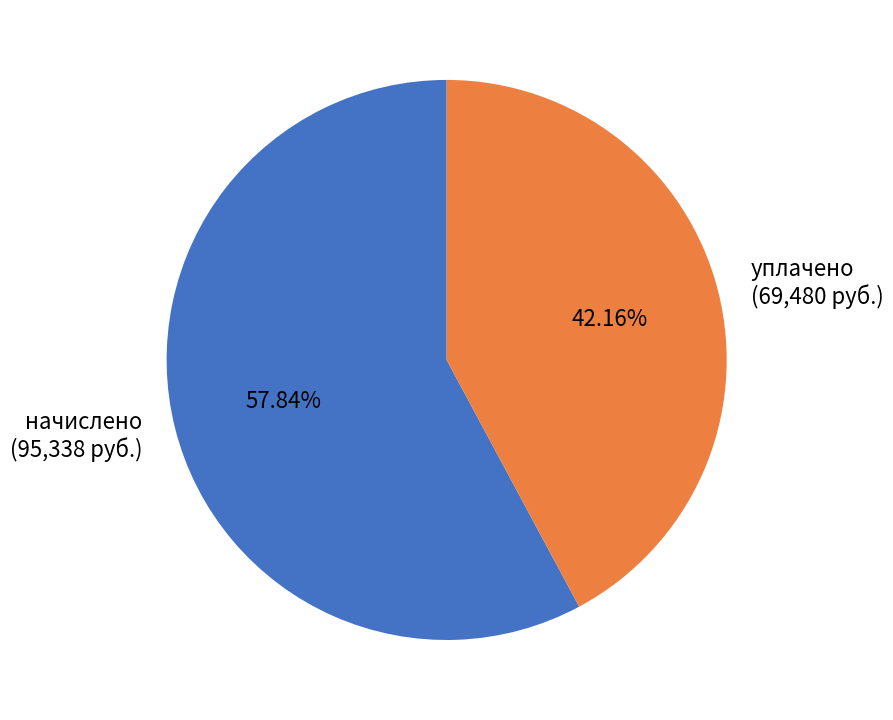

To the nearest percent, what is the average slice percentage?

50%